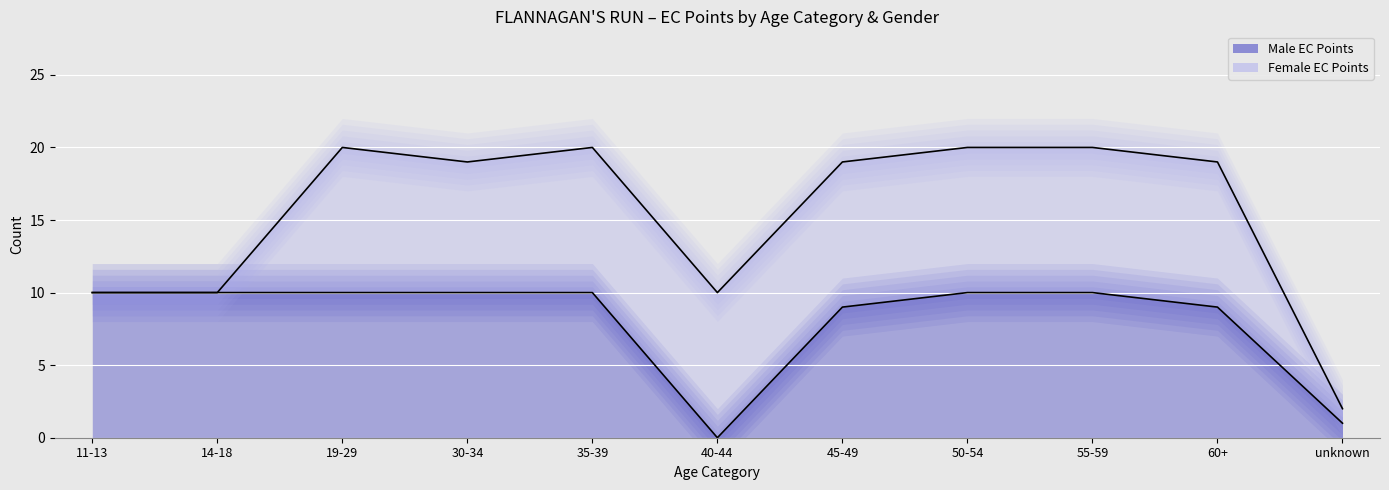

How many lines are shown in the chart?

2